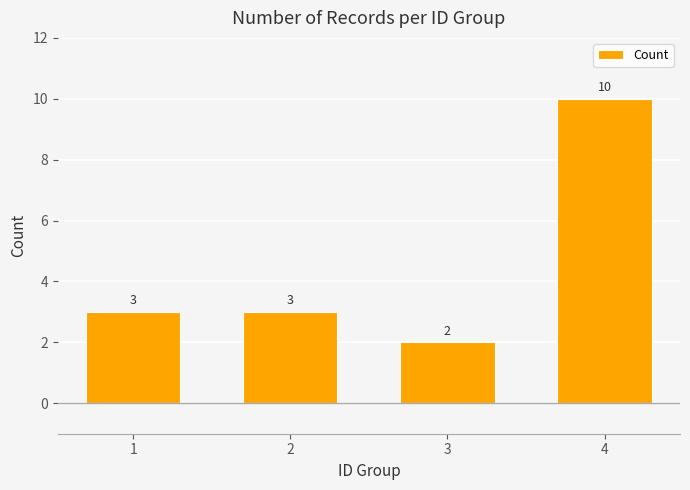

What is the sum of the values at 2 and 4?

13